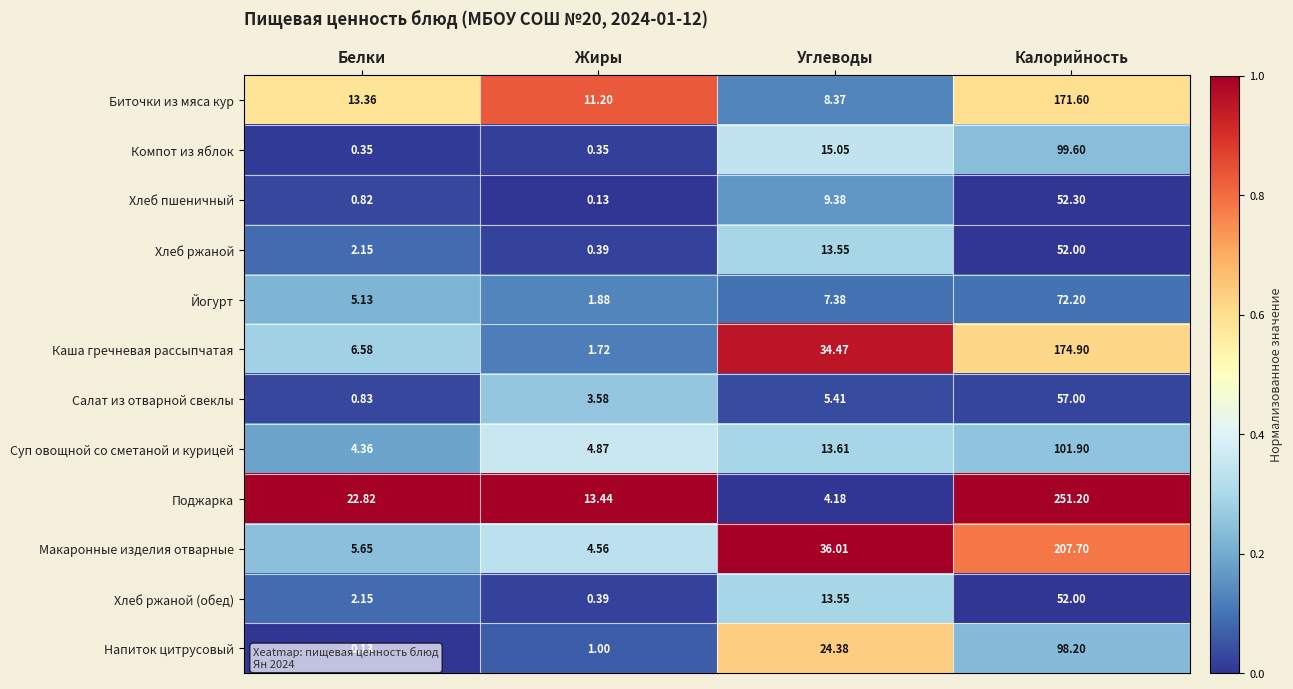

At which category is the sum across all series the highest?

Калорийность